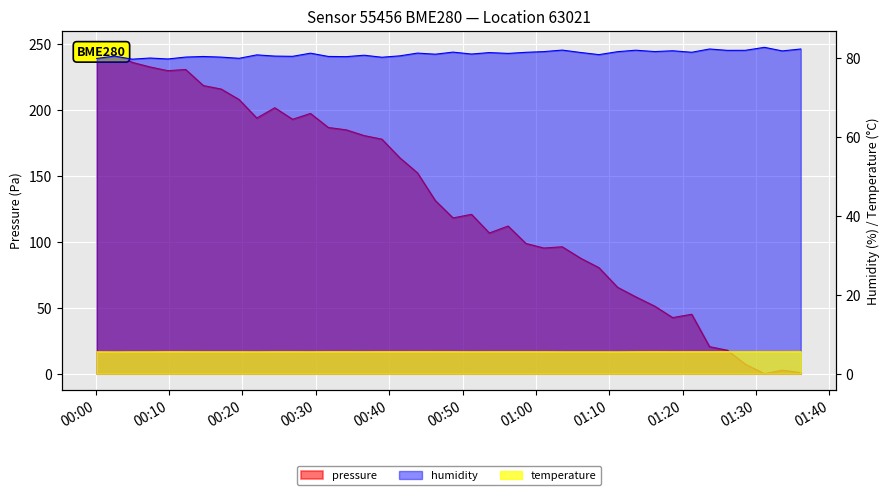

Is the value of temperature at 2022-12-28T00:17:06 greater than the value of humidity at 2022-12-28T01:36:06?

No